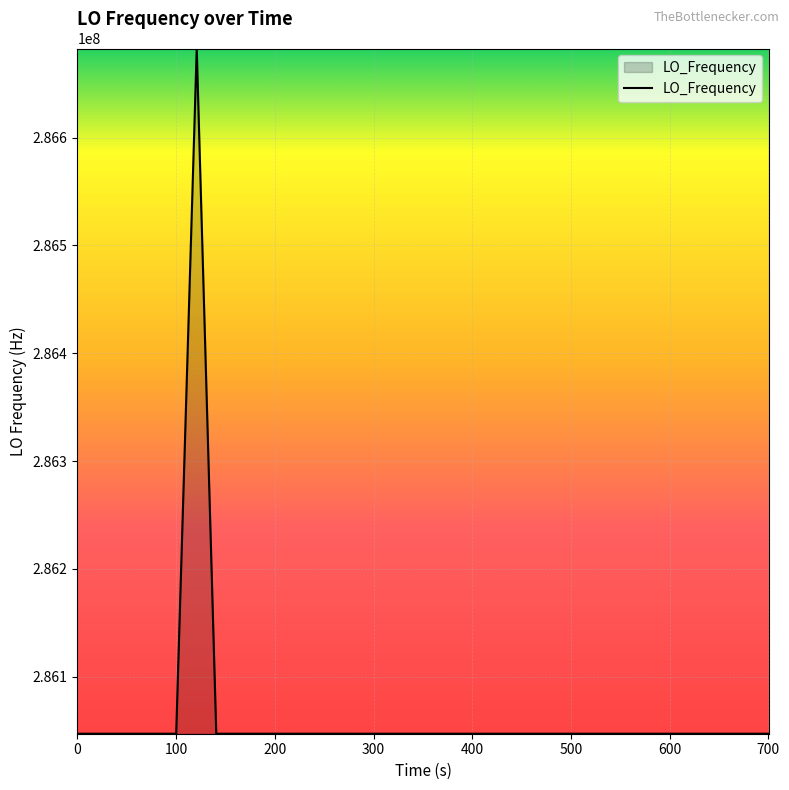

What is the average value?

286062890.6